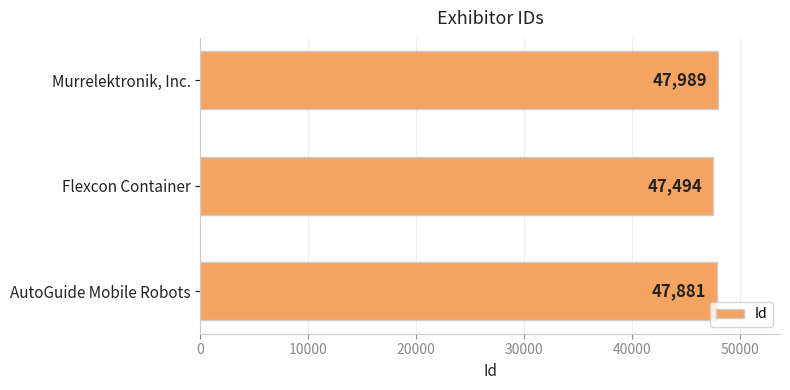

Which category has the highest value across all series?

Murrelektronik, Inc.